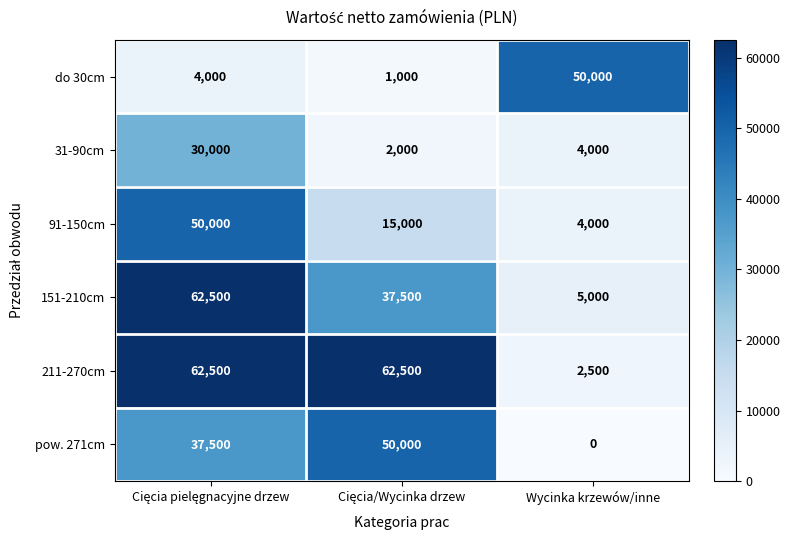

At how many categories does at least one series exceed 49473?

3